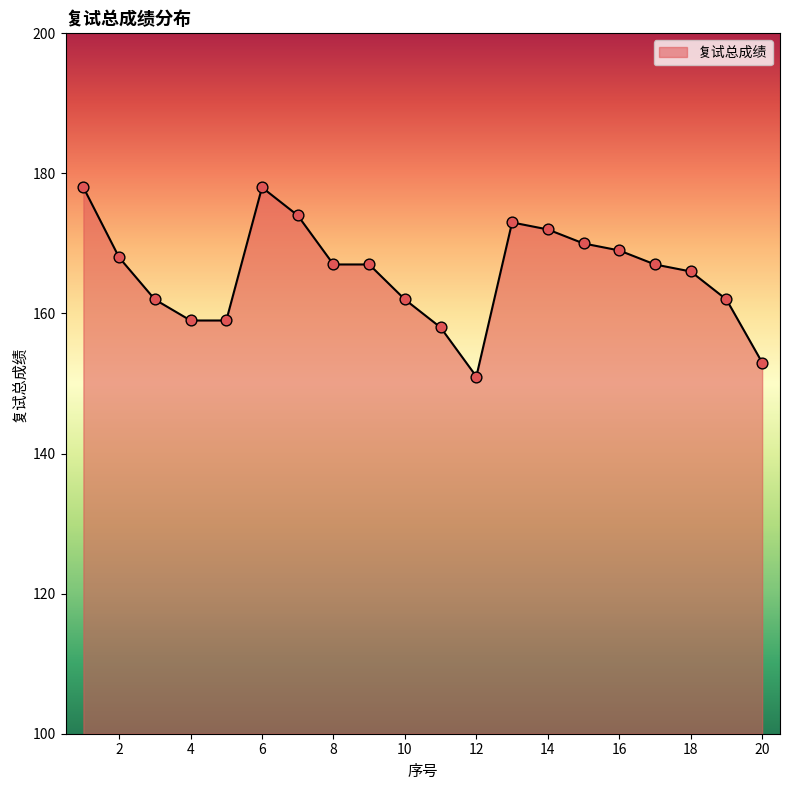

What is the greatest value displayed?

178